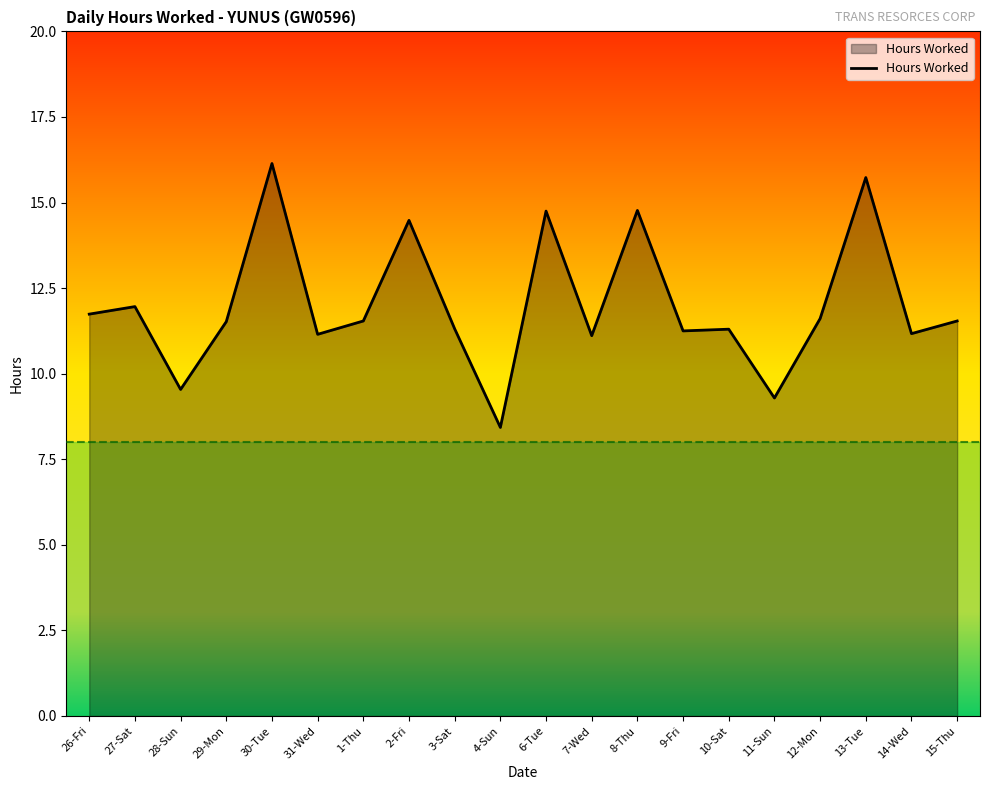

What is the difference between the maximum and minimum values?

7.7